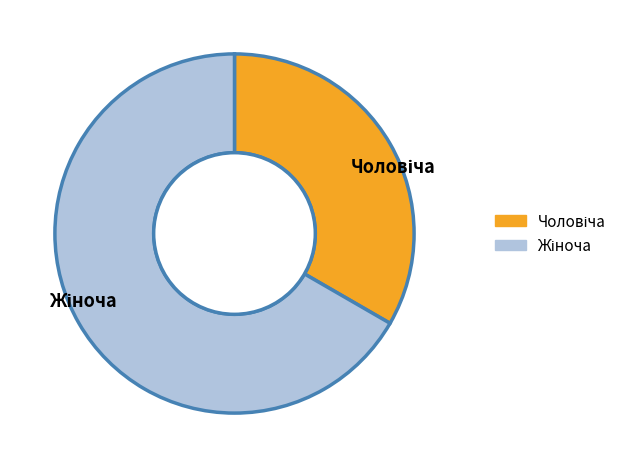

Count the number of slices in the pie.

2